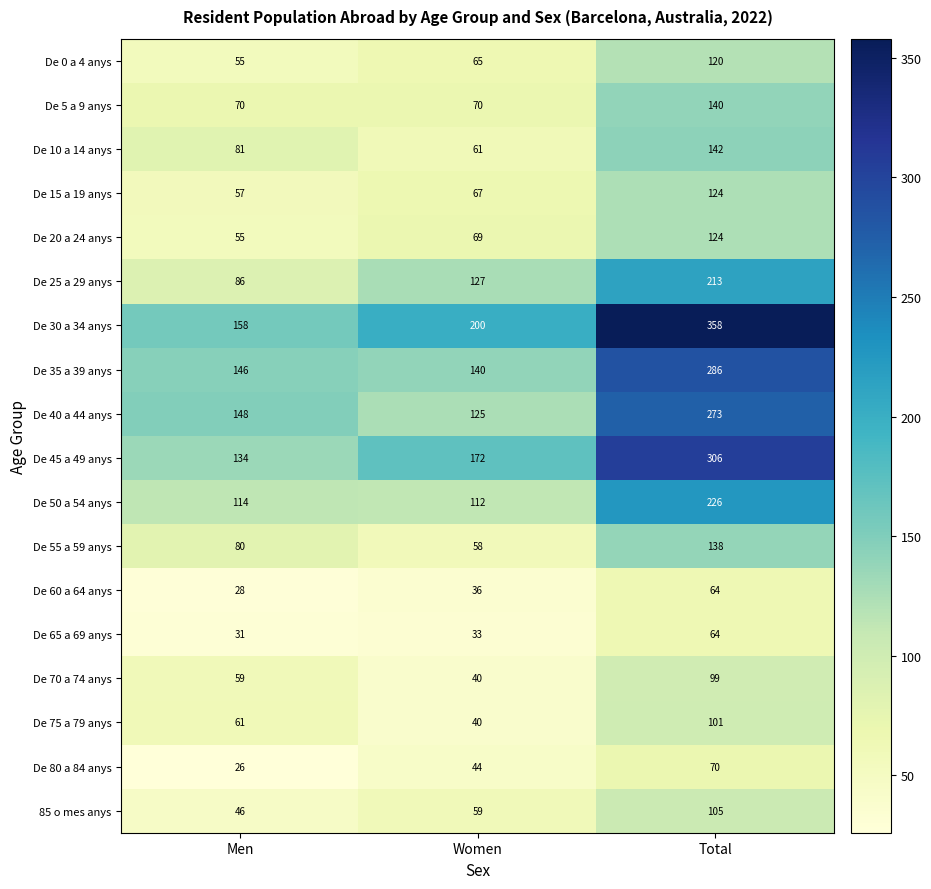

What is the maximum value shown in the chart?

358